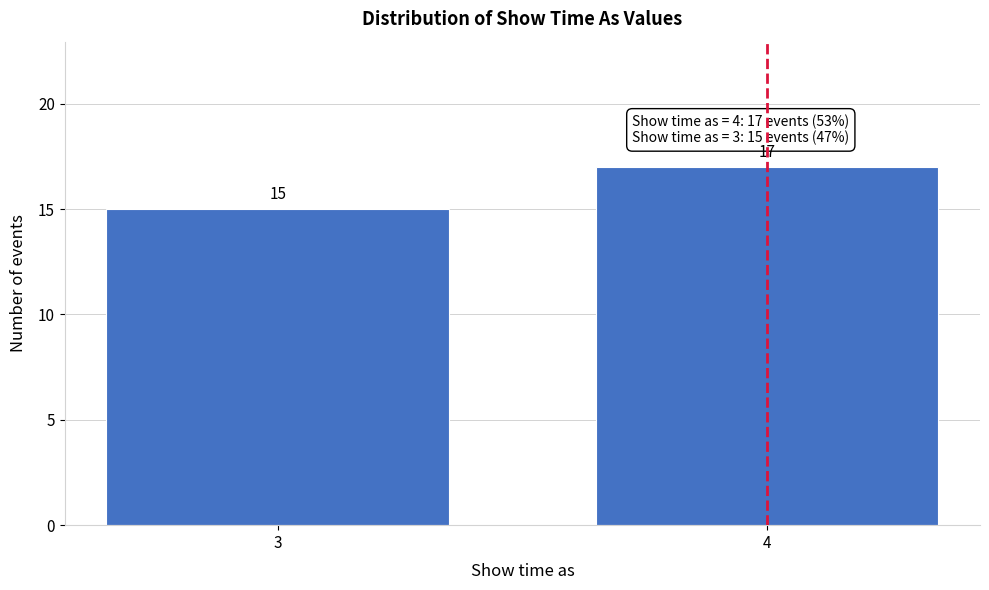

Reading right to left, list all the values displayed in this chart.

17	15